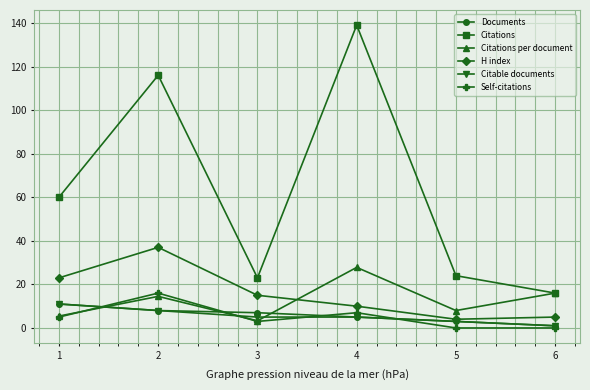

What is the sum of the H index values at 2 and 6?

42.0